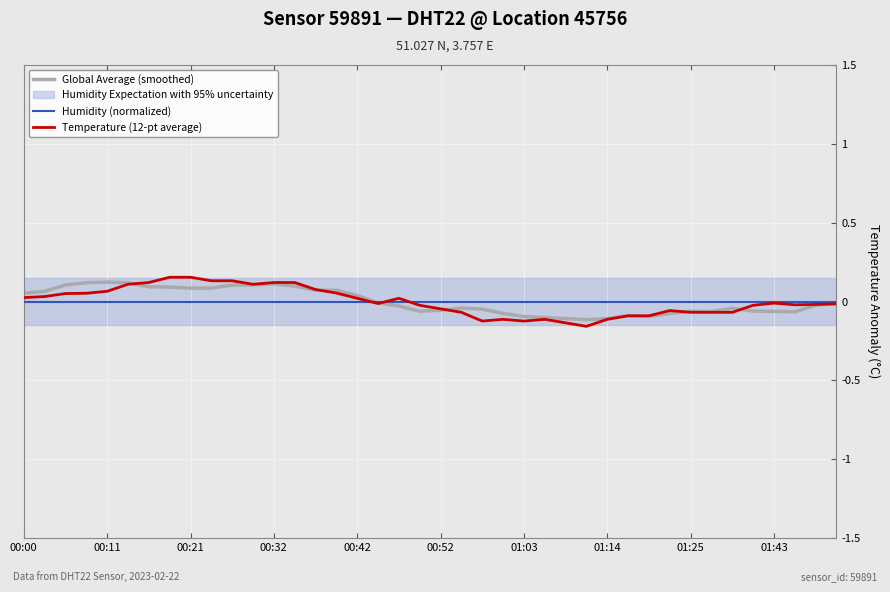

The Temperature (12-pt average) series shows 0.0 at 00:00. True or false?

True